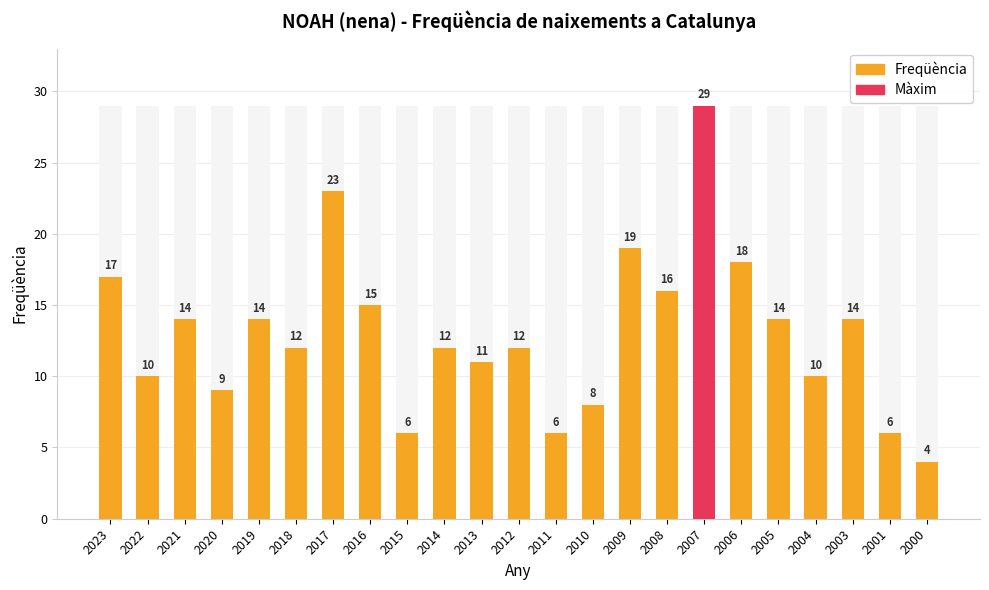

What is the difference between the values at 2006 and 2001?

12